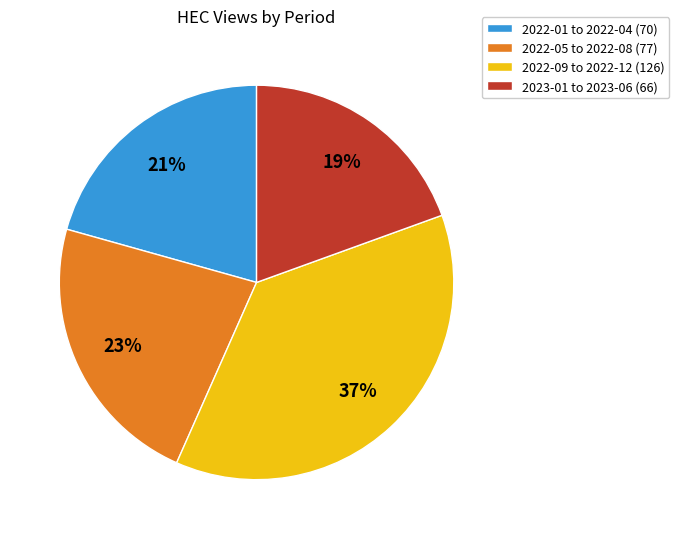

Rank the categories by value from highest to lowest.

2022-09 to 2022-12 (126), 2022-05 to 2022-08 (77), 2022-01 to 2022-04 (70), 2023-01 to 2023-06 (66)